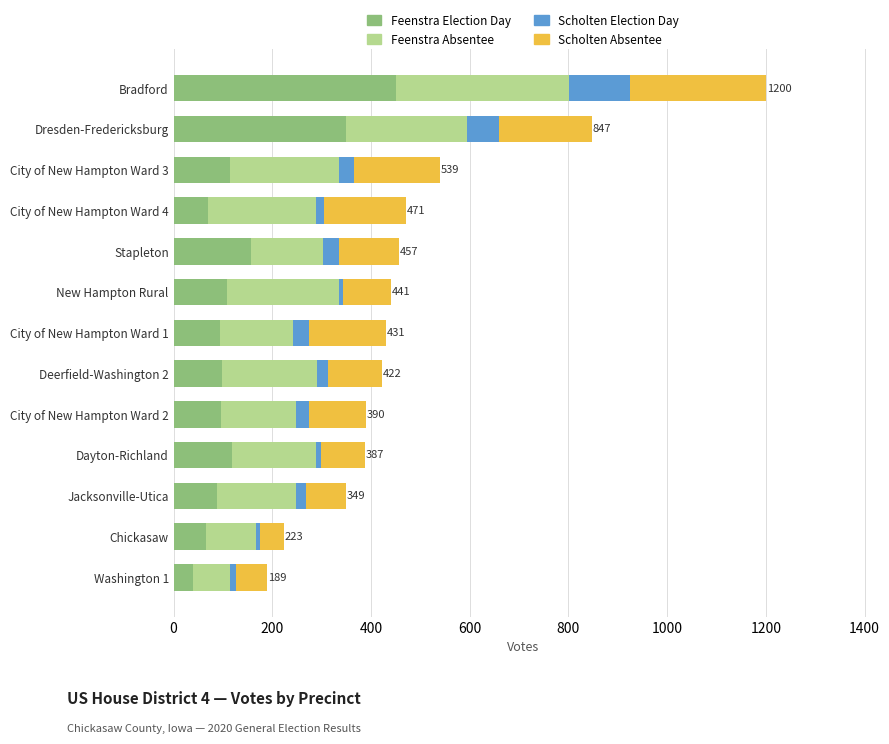

What are all the series names shown in the legend?

Feenstra Election Day, Feenstra Absentee, Scholten Election Day, Scholten Absentee